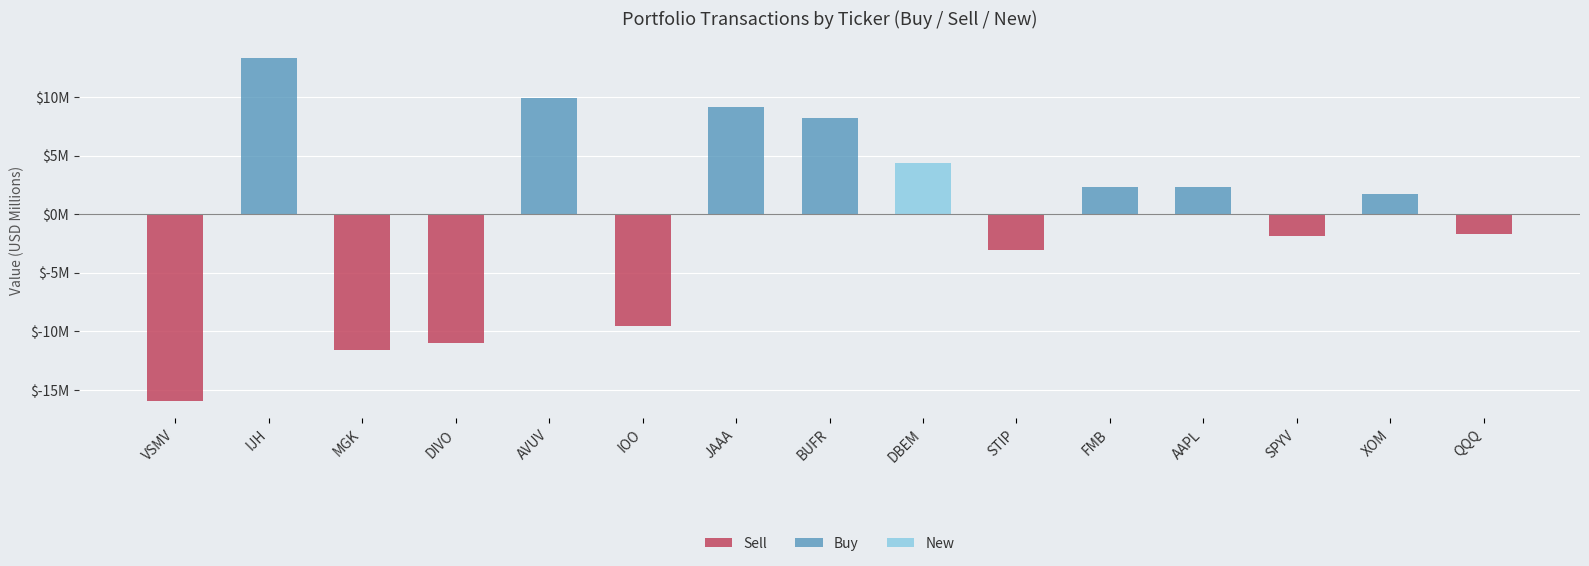

What are all the series names shown in the legend?

Sell, Buy, New